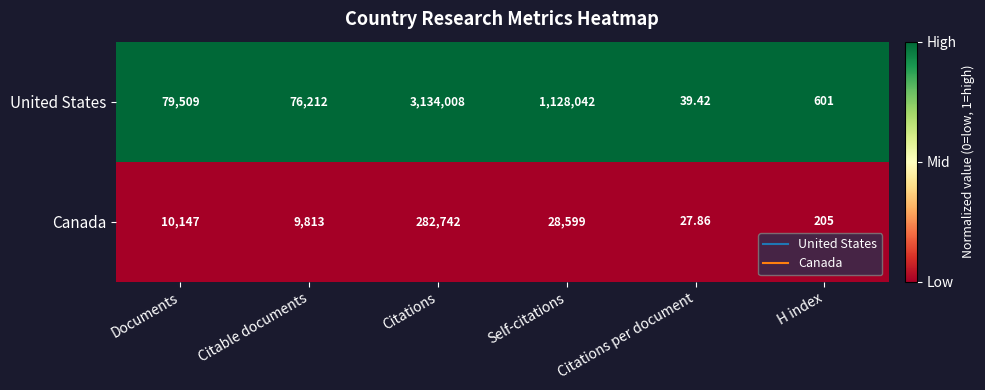

Which series has the largest total across all categories?

United States